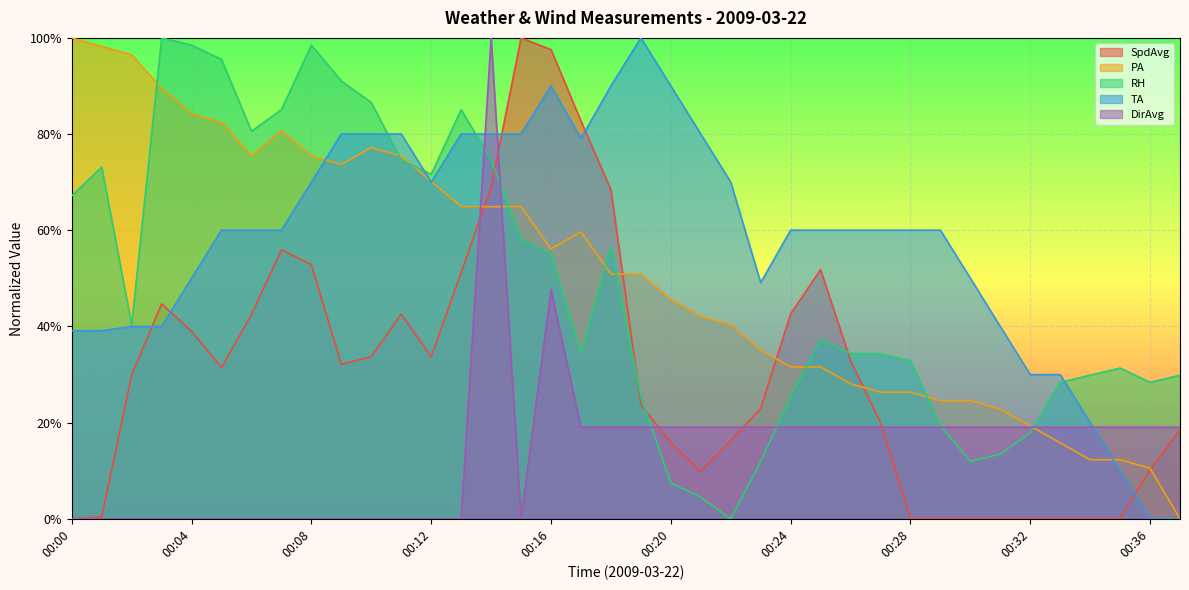

Between 00:20 and 00:29, which is larger?

00:20